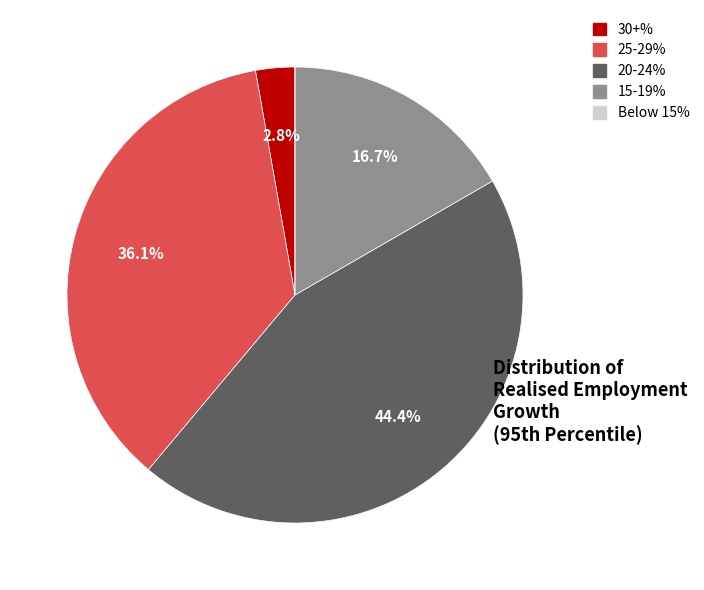

Is there any slice that represents more than half of the pie?

No